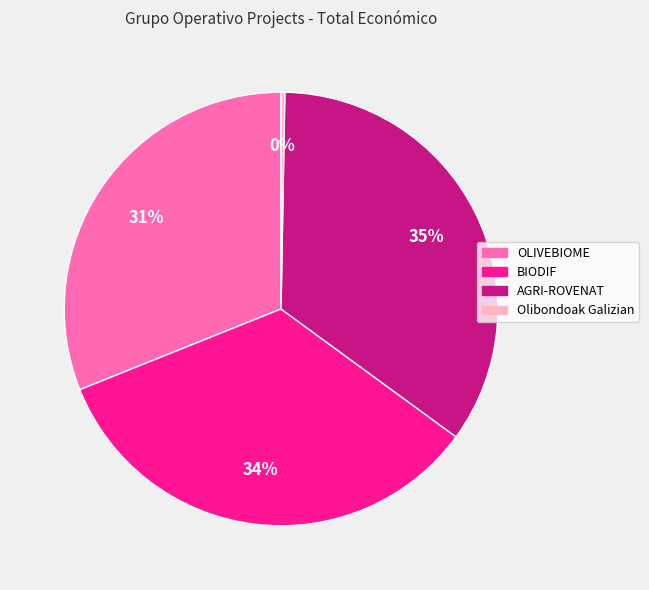

To the nearest percent, what percentage of the pie is AGRI-ROVENAT?

35%